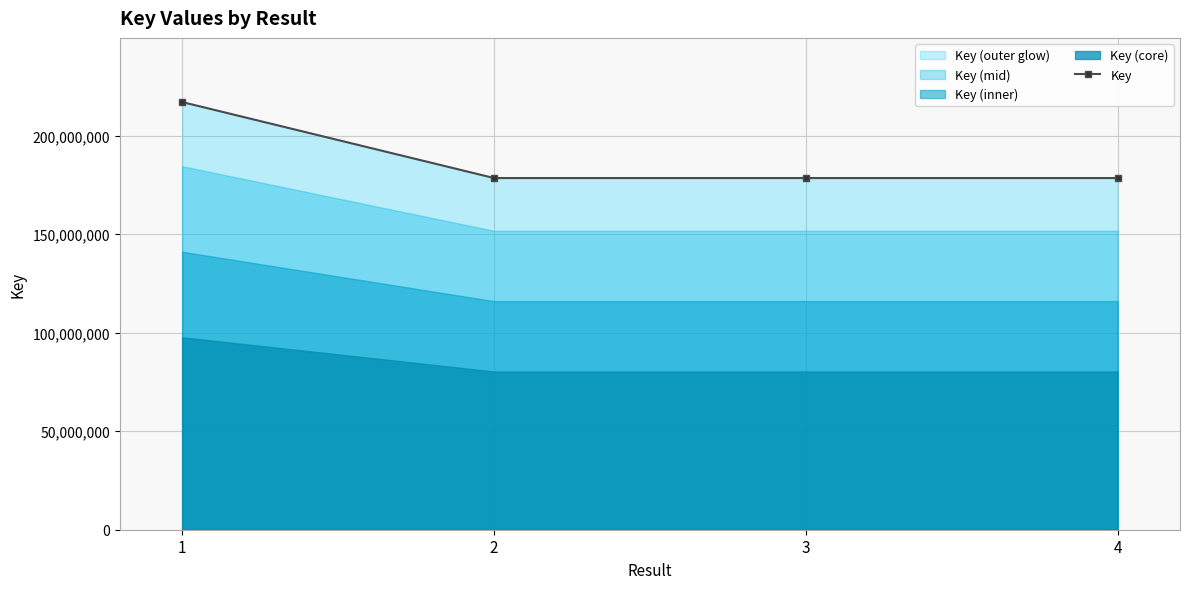

What is the ratio of the value at 1 to the value at 4?

1.2